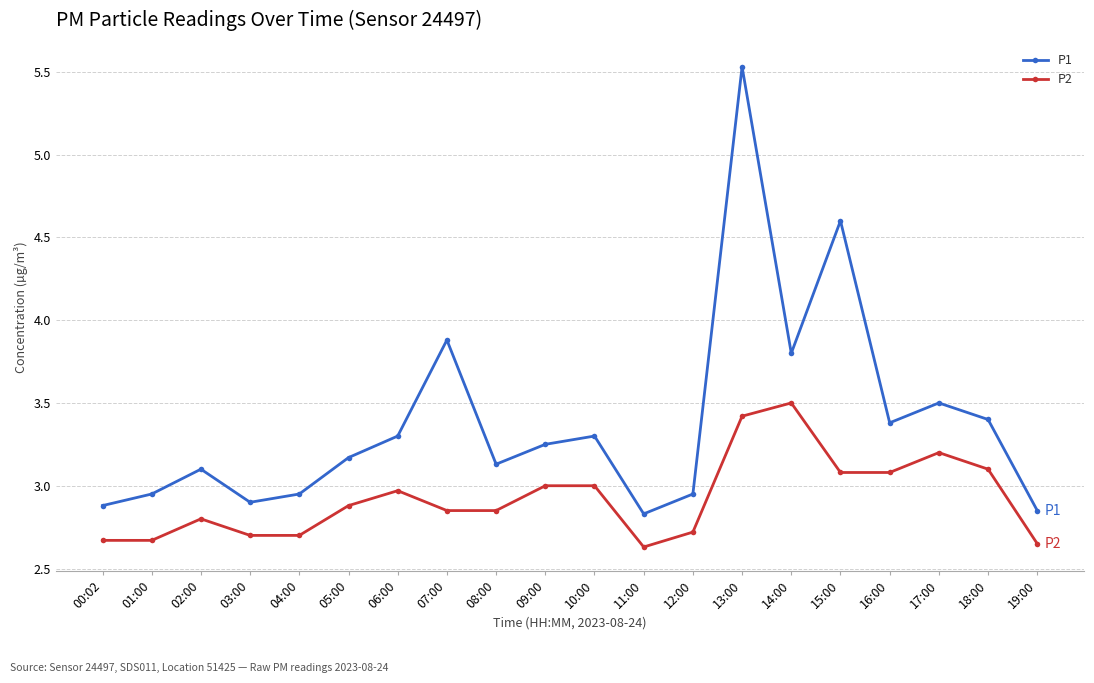

Rank the series at 18:00 from lowest to highest value.

P2, P1